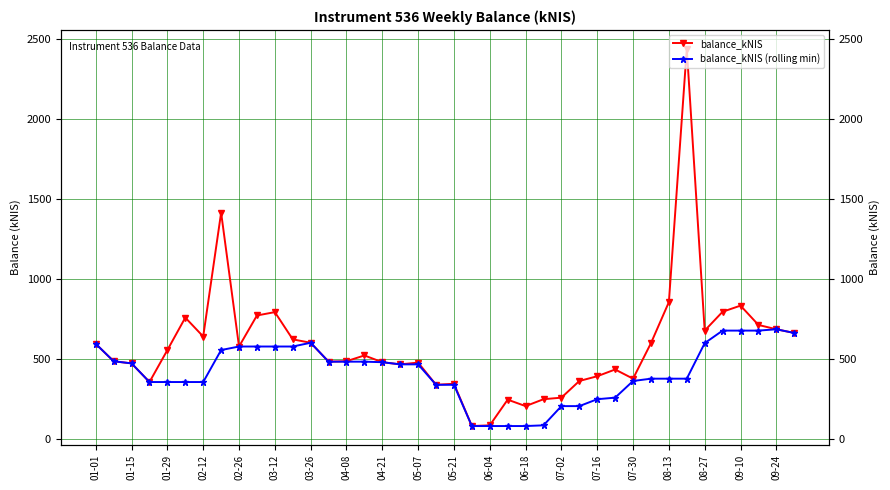

How many interior local peaks does the balance_kNIS series have?

10